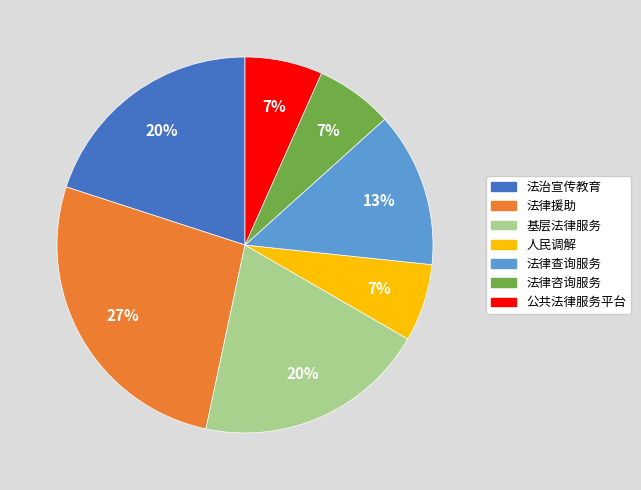

Is it true that 法律咨询服务 is 1% of the pie?

False